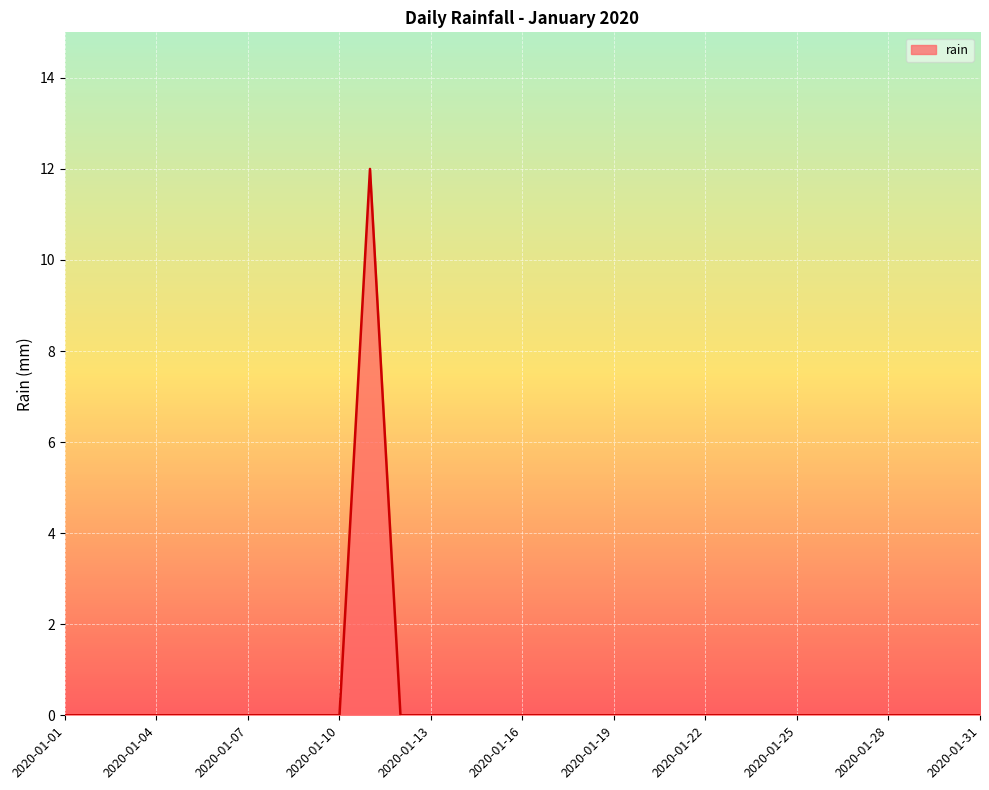

At which label is the value closest to 6?

2020-01-01